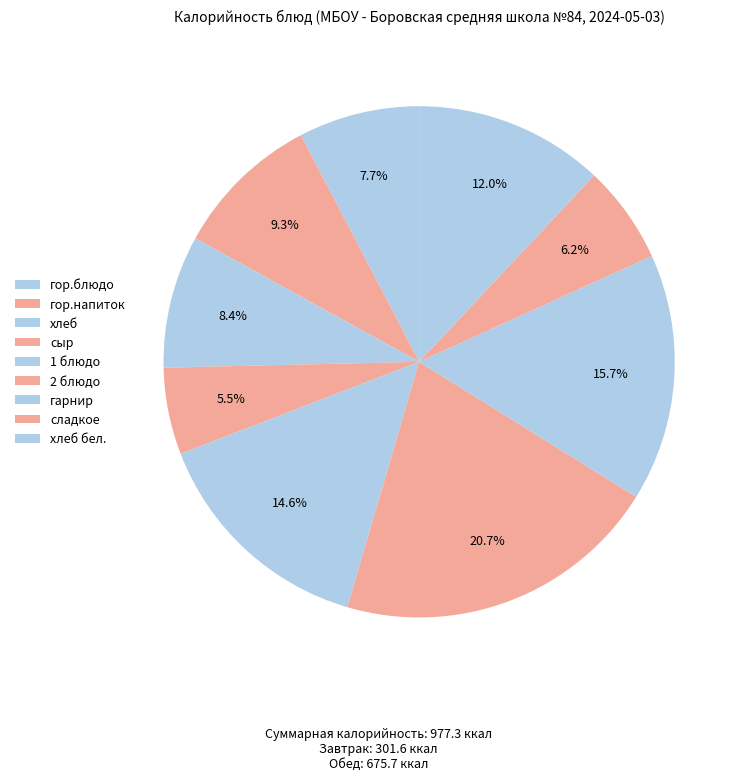

How many segments does this pie chart have?

9